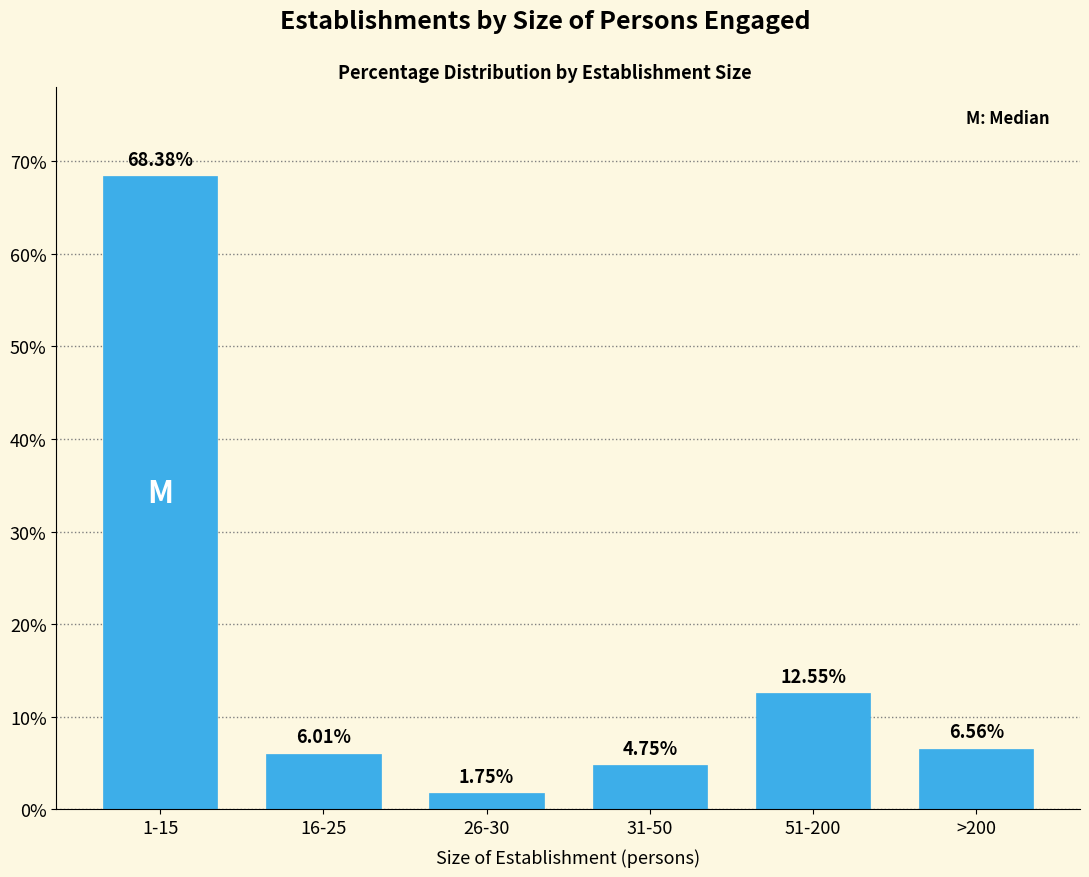

What is the difference between the values at 1-15 and >200?

61.8